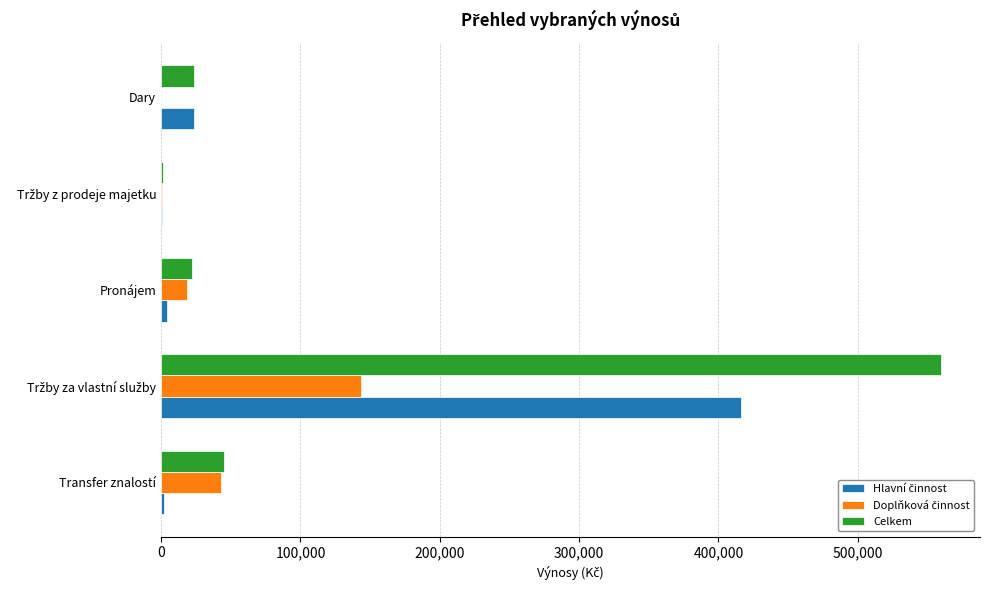

What is the total value across all series at Dary?

46582